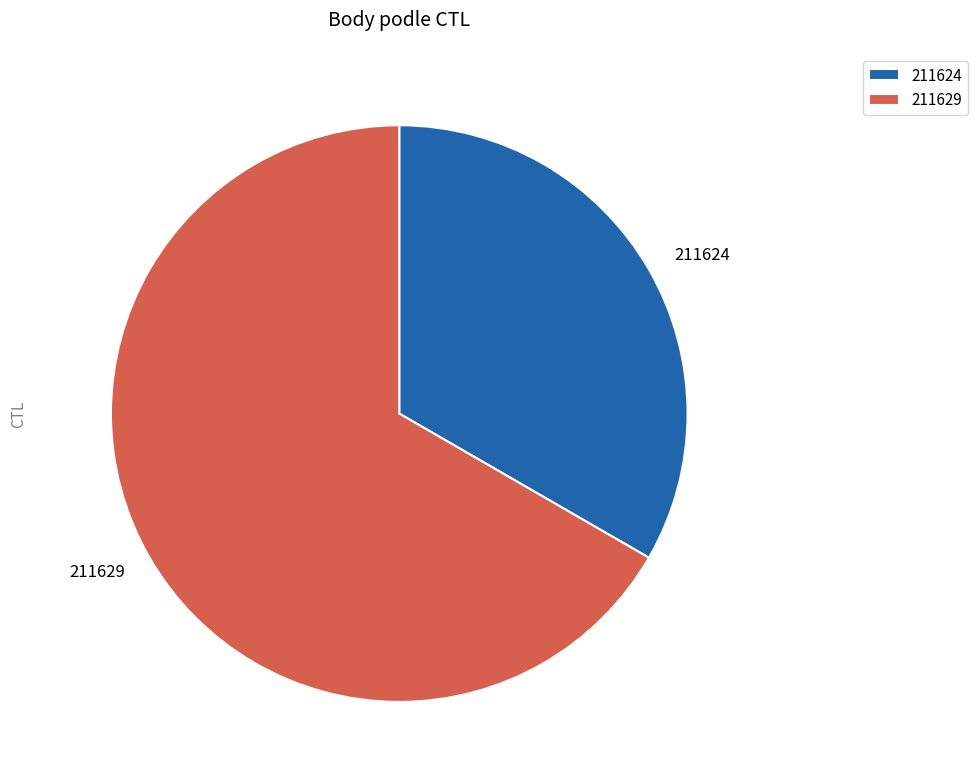

Rank the categories by value from lowest to highest.

211624, 211629